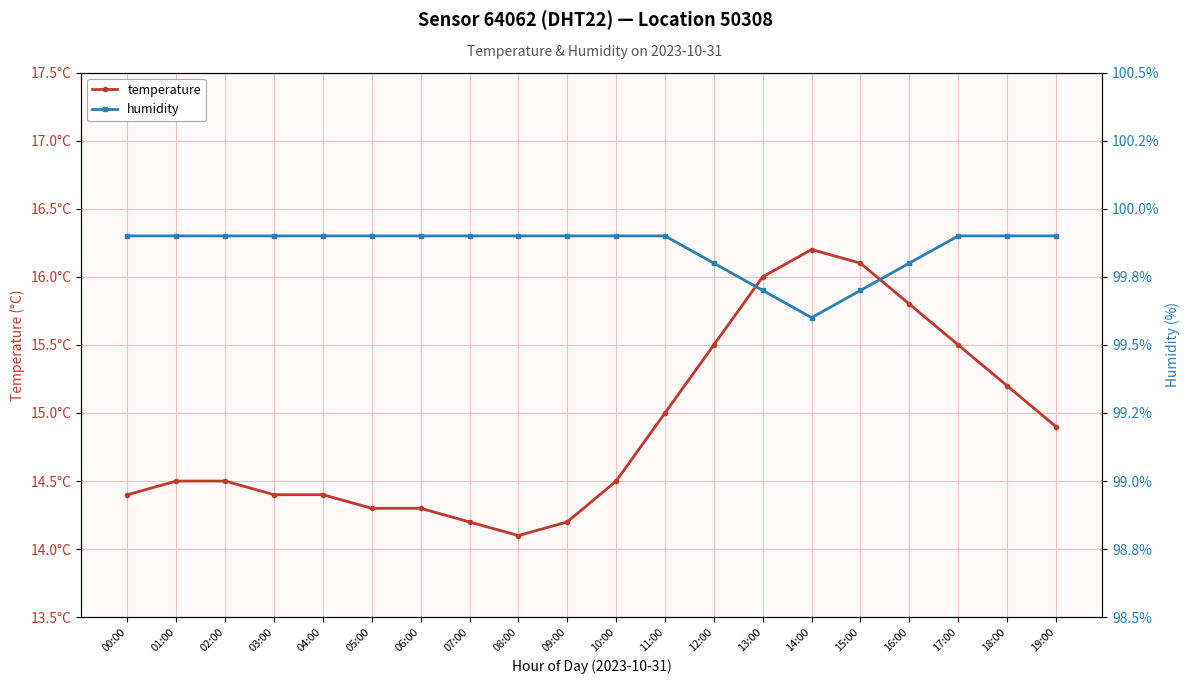

True or false: humidity and temperature cross at least once.

False